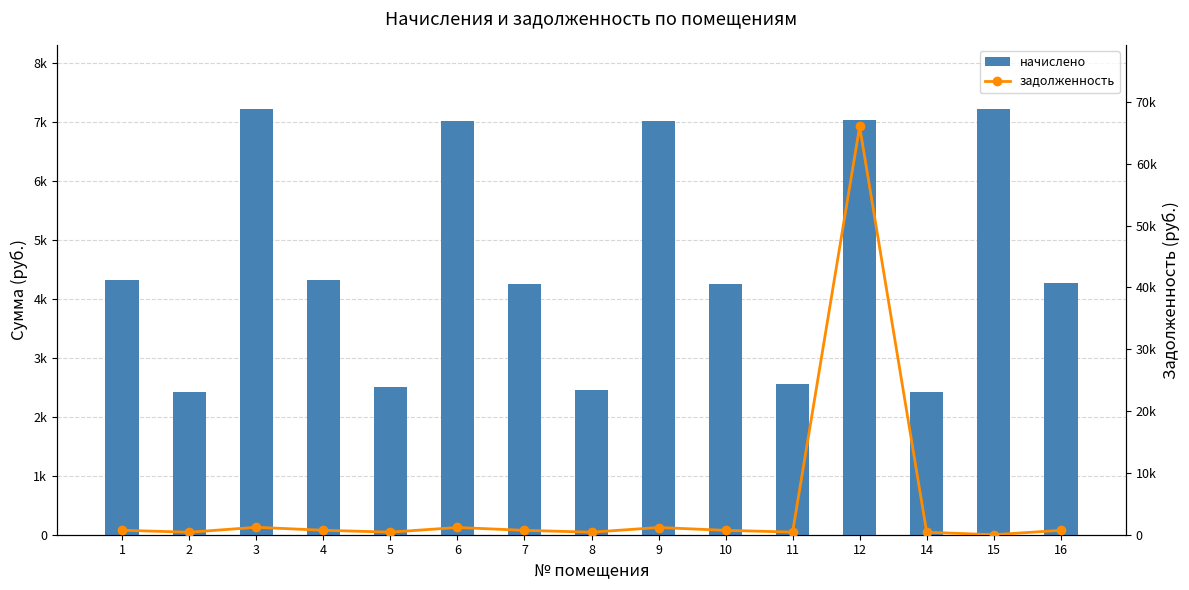

What is the difference between the начислено values at 5 and 15?

4713.1